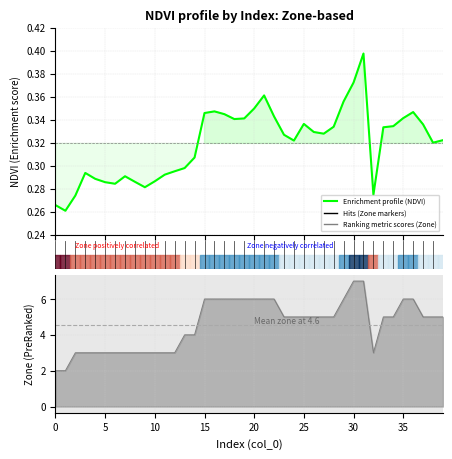

How many points are lower than both their immediate neighbors (excluding endpoints)?

8